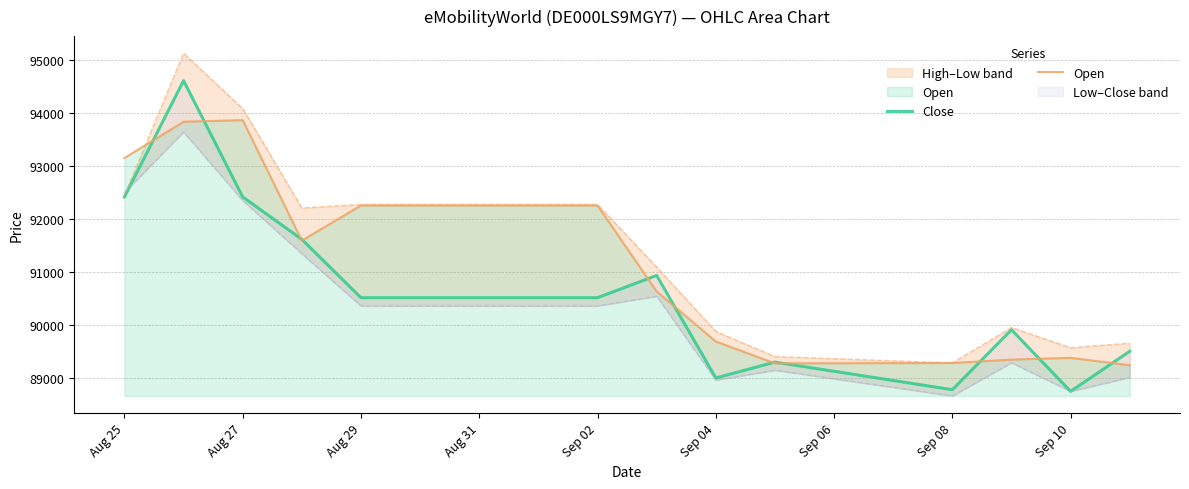

Which series has the largest total across all categories?

Open